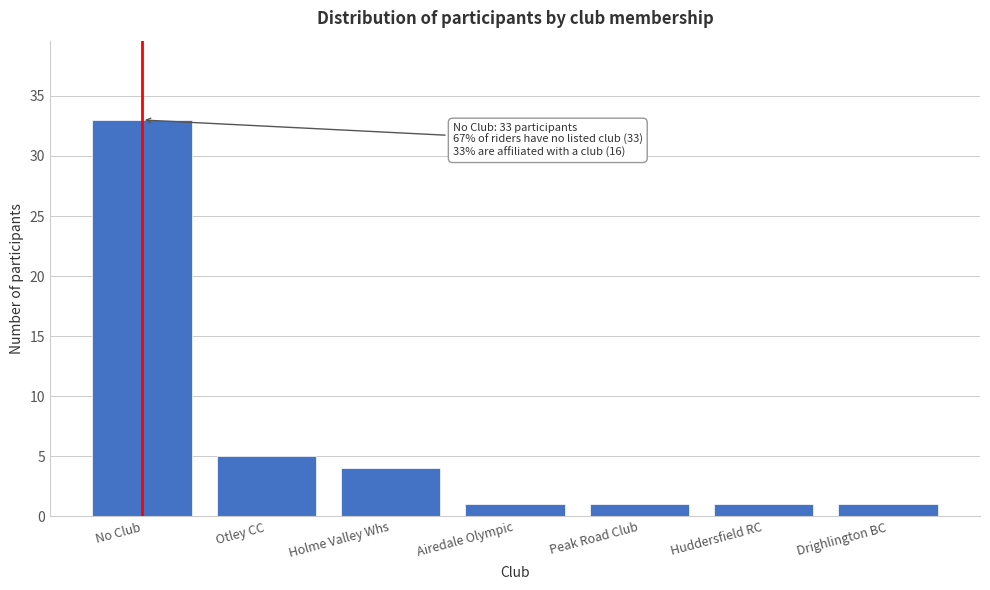

Reading right to left, list all the values displayed in this chart.

1	1	1	1	4	5	33